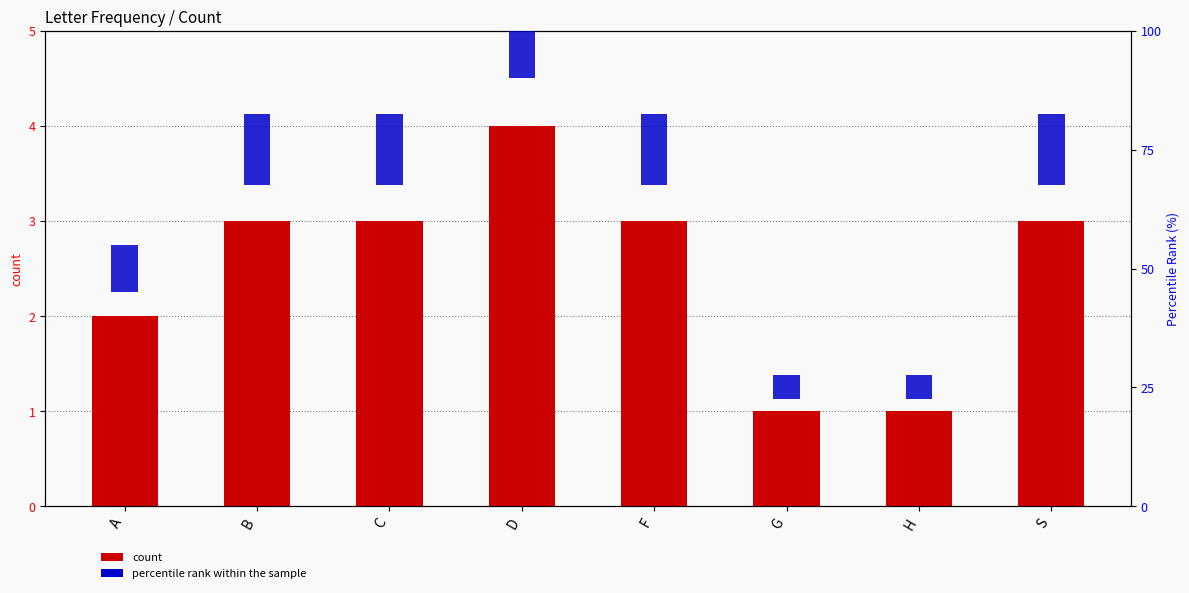

What is the approximate value of count at G?

1